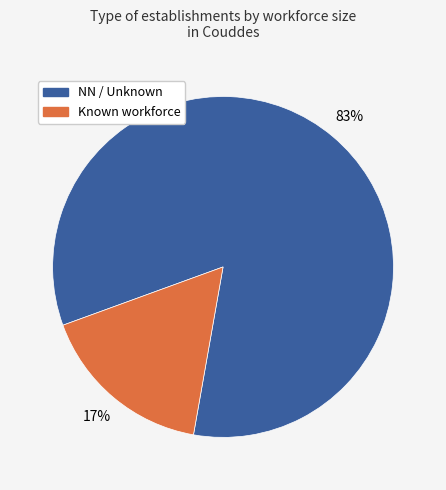

Is there any slice that represents more than half of the pie?

Yes